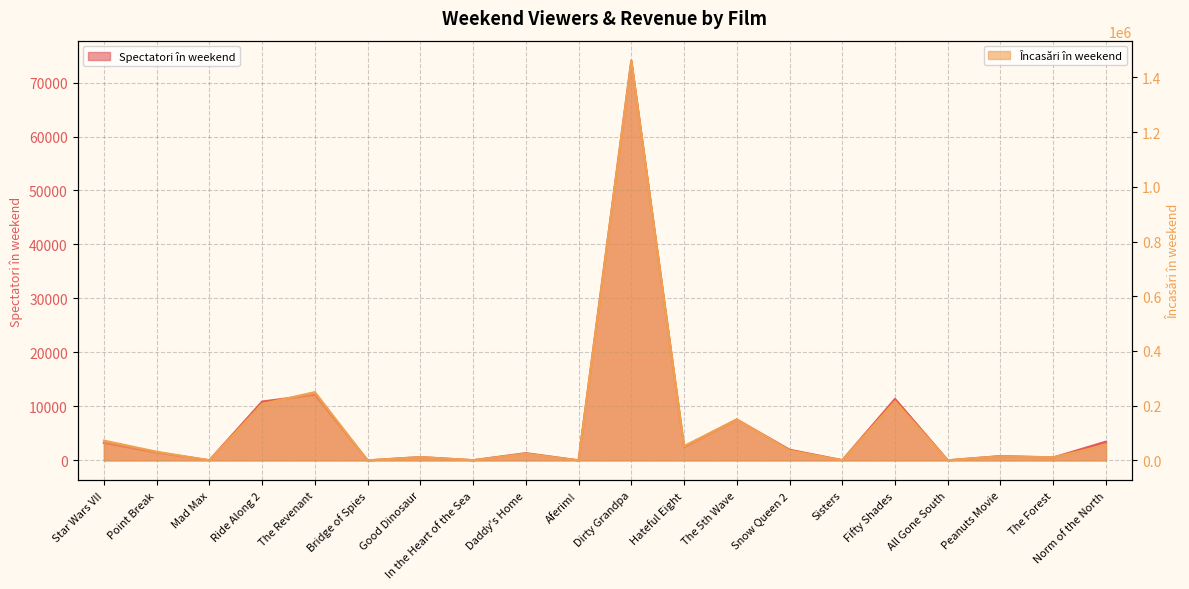

At which category does the chart reach its peak across all series?

Dirty Grandpa